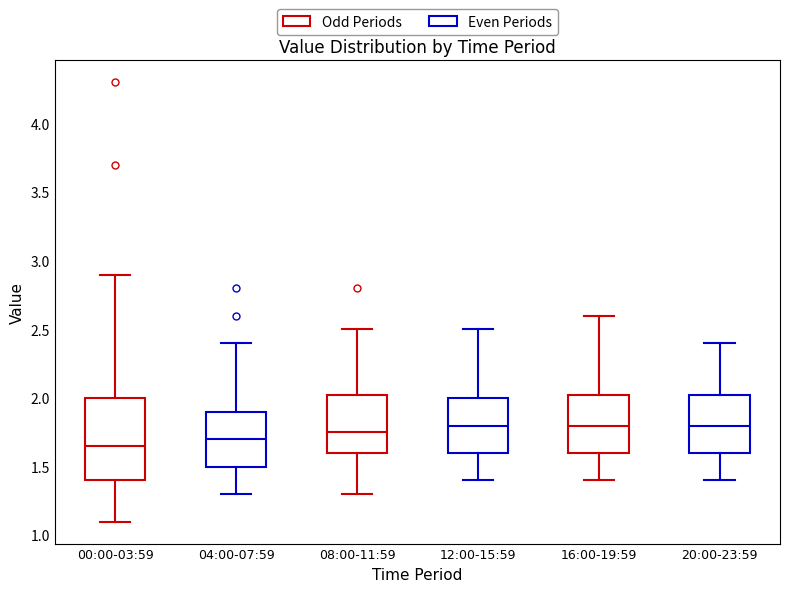

Comparing the boxes themselves (not the whiskers), which one is the tallest?

00:00-03:59